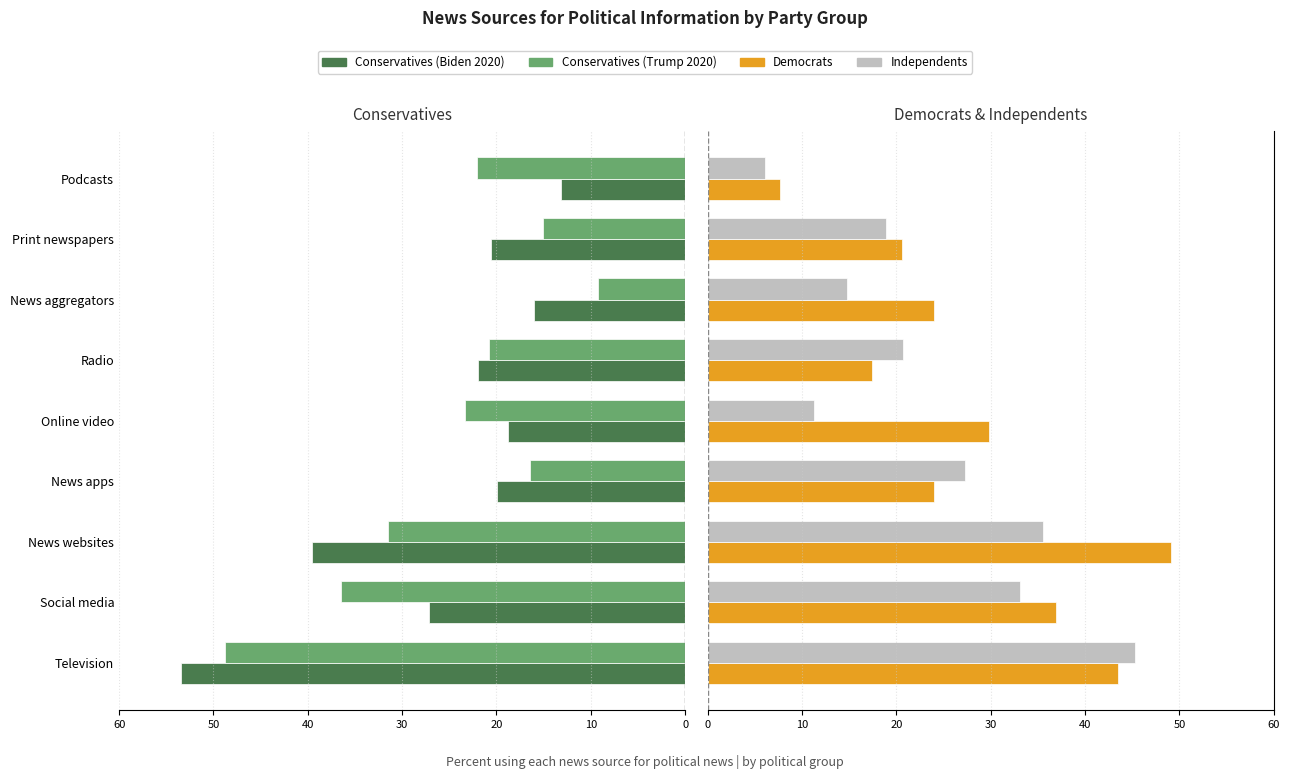

How many groups of bars are there?

9